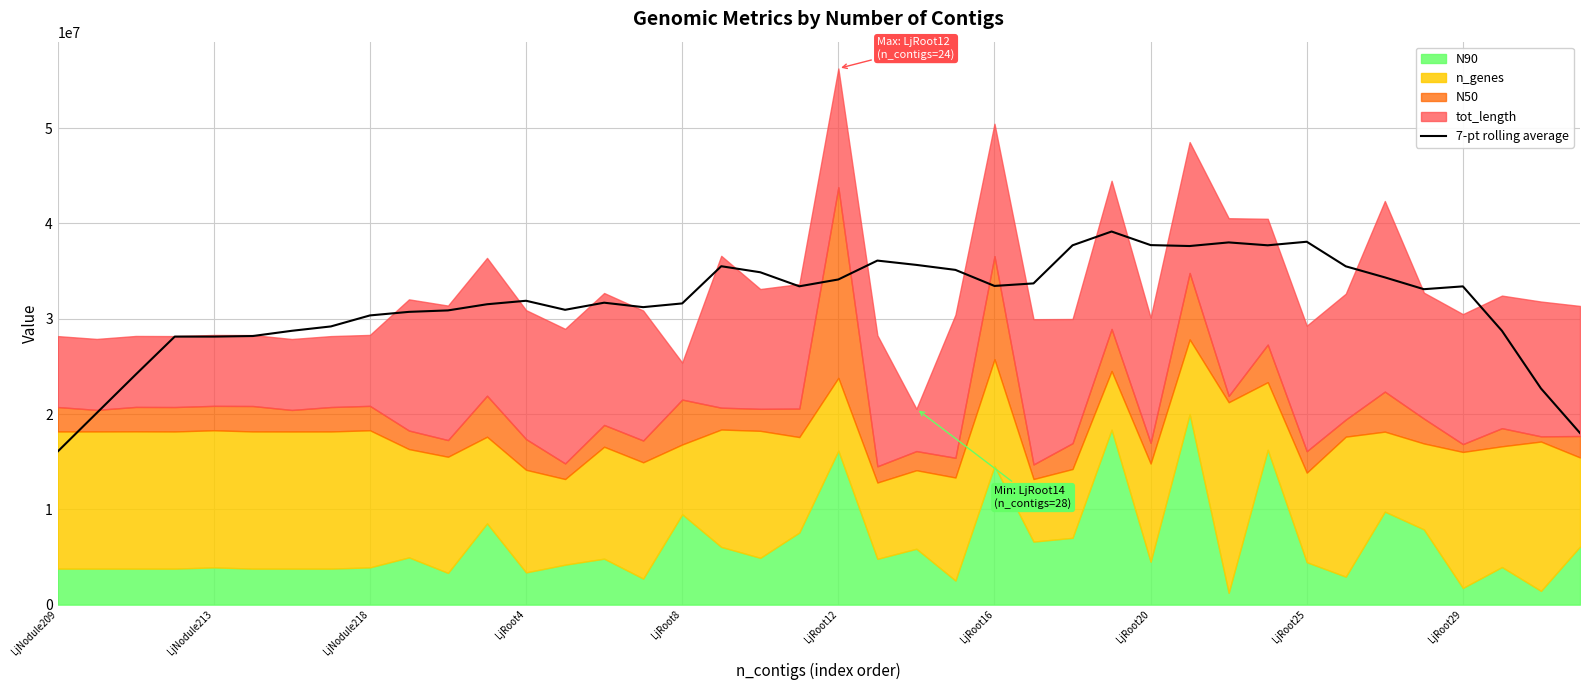

Which category has the lowest value in the 7-pt rolling average series?

LjNodule209